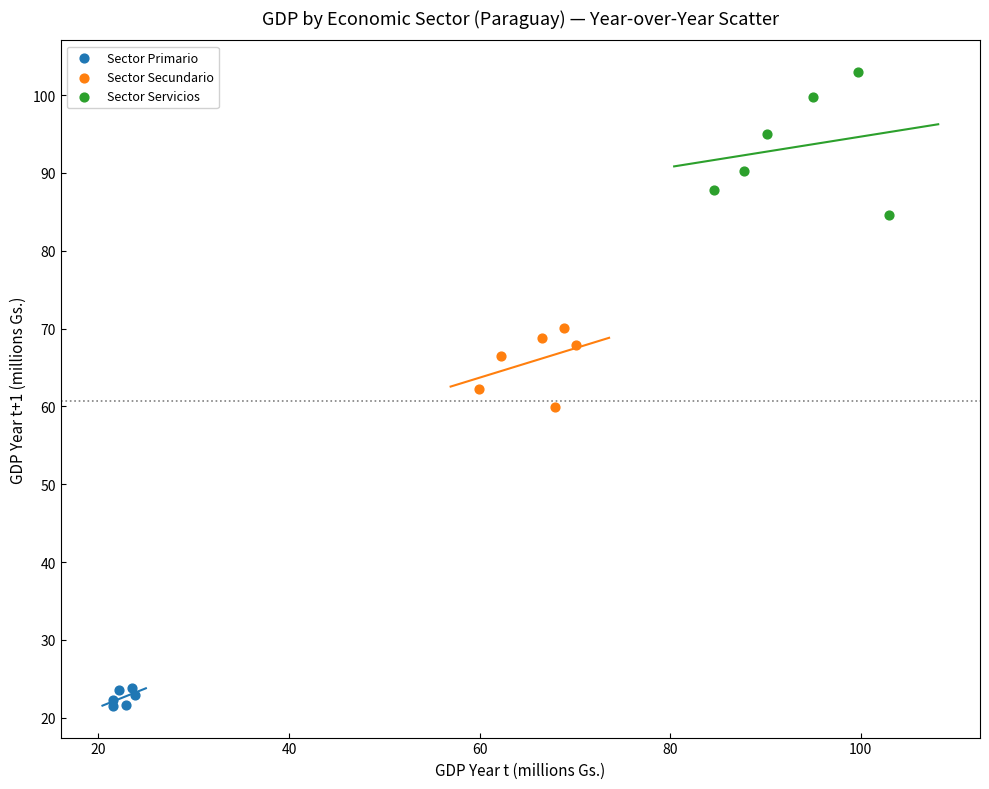

Which series reaches the maximum Y coordinate?

Sector Servicios